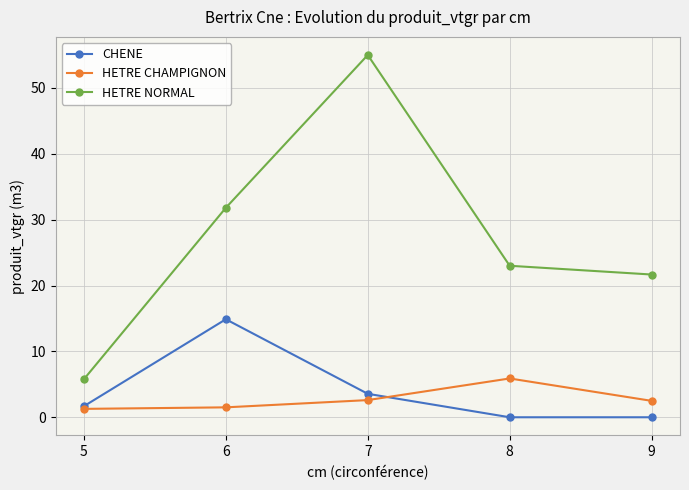

At which label does CHENE reach its peak?

6